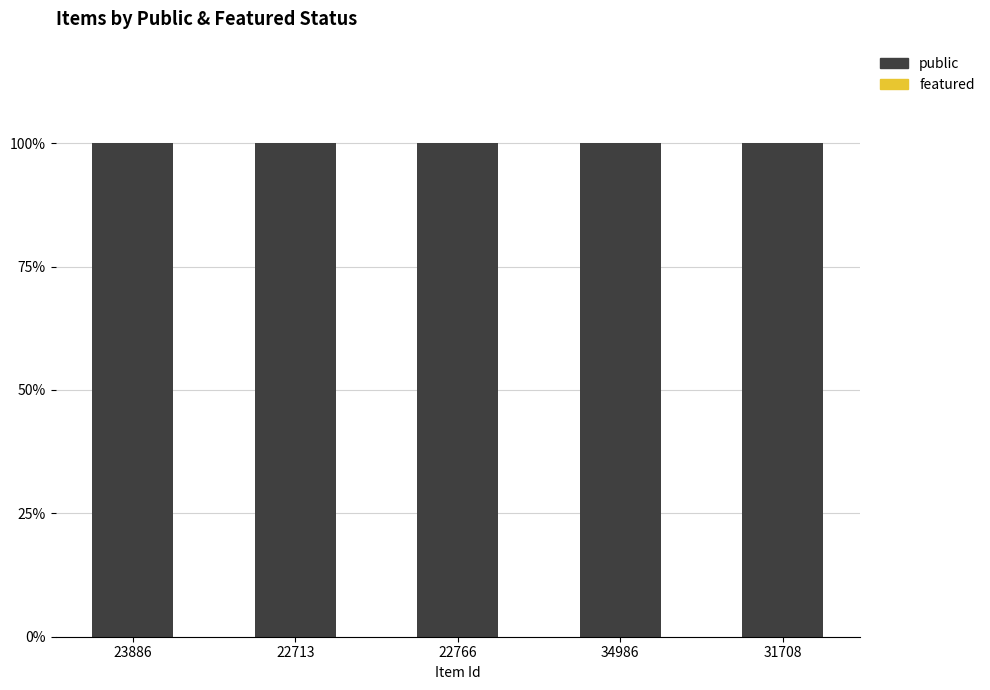

What is the sum of the public values at 22713 and 23886?

200